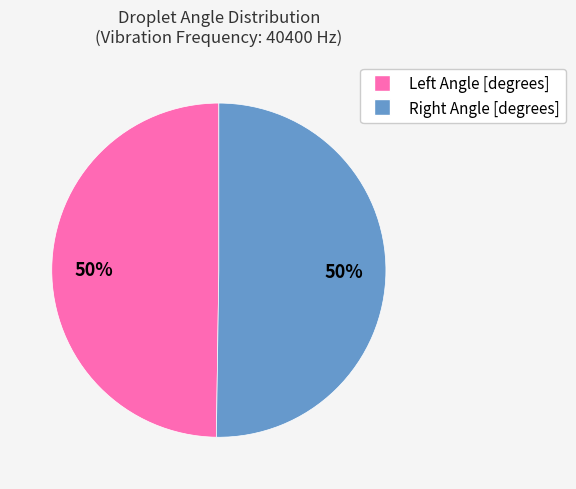

To the nearest percent, what is the average slice percentage?

50%